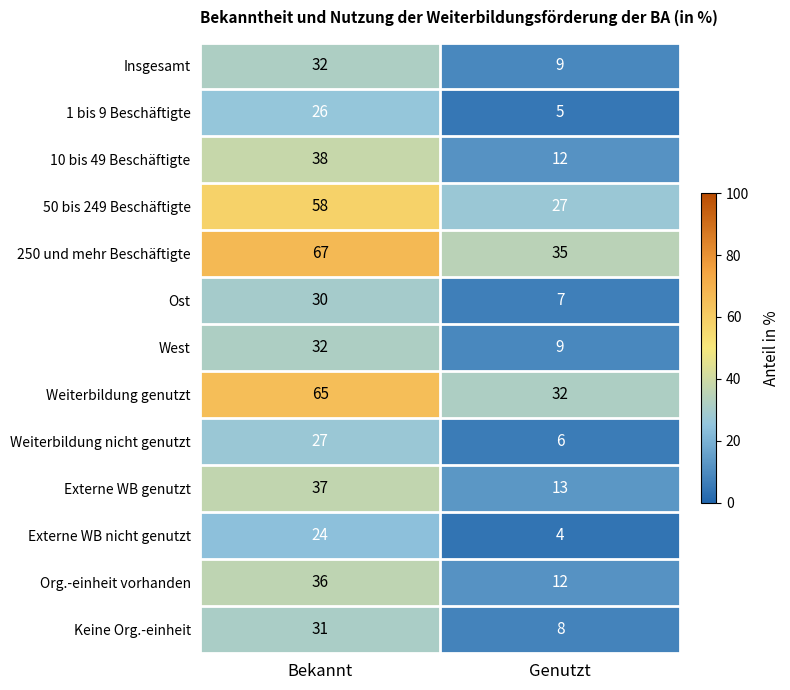

How many series are shown in this chart?

13